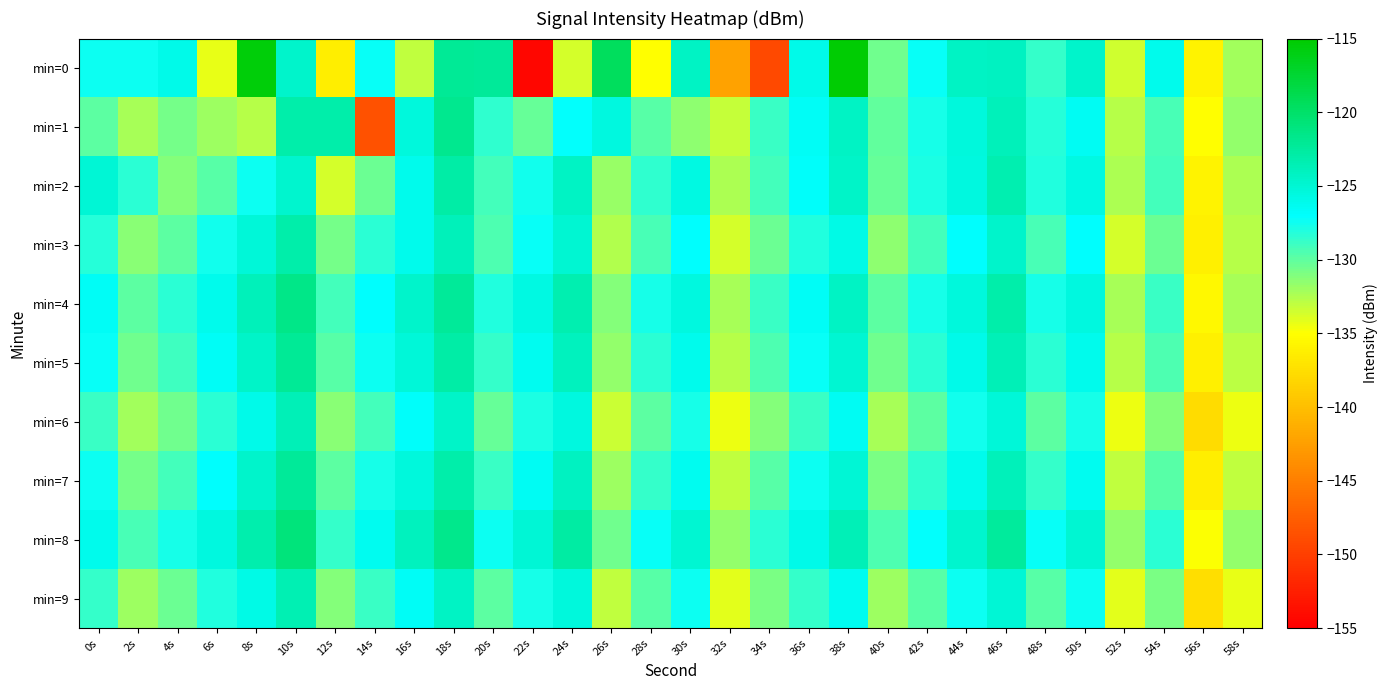

Reading left to right, what are all the values shown in this chart?

min=0: 0s=-127.4	2s=-127.5	4s=-126.1	6s=-134.3	8s=-115.5	10s=-124.6	12s=-136.3	14s=-127.2	16s=-133.1	18s=-122.1	20s=-122.3	22s=-154.4	24s=-133.6	26s=-119.5	28s=-135.0	30s=-124.3	32s=-142.3	34s=-149.2	36s=-125.9	38s=-115.3	40s=-130.5	42s=-127.2	44s=-124.4	46s=-124.2	48s=-128.7	50s=-124.6	52s=-133.6	54s=-126.2	56s=-135.9	58s=-132.1
min=1: 0s=-129.9	2s=-132.3	4s=-130.8	6s=-131.9	8s=-132.8	10s=-123.0	12s=-123.1	14s=-148.6	16s=-125.3	18s=-121.8	20s=-128.5	22s=-130.2	24s=-127.1	26s=-125.6	28s=-129.8	30s=-131.5	32s=-133.2	34s=-128.9	36s=-126.7	38s=-124.3	40s=-130.1	42s=-127.8	44s=-125.4	46s=-123.9	48s=-128.2	50s=-126.5	52s=-132.8	54s=-129.3	56s=-135.1	58s=-131.6
min=2: 0s=-125.1	2s=-128.3	4s=-131.2	6s=-129.7	8s=-127.5	10s=-124.8	12s=-133.6	14s=-130.4	16s=-126.2	18s=-122.9	20s=-129.1	22s=-127.6	24s=-124.3	26s=-131.8	28s=-128.5	30s=-125.7	32s=-132.4	34s=-129.1	36s=-126.8	38s=-124.5	40s=-130.2	42s=-127.9	44s=-125.6	46s=-123.3	48s=-128.0	50s=-125.7	52s=-132.4	54s=-129.1	56s=-135.8	58s=-132.5
min=3: 0s=-128.2	2s=-131.4	4s=-129.9	6s=-127.6	8s=-125.3	10s=-123.0	12s=-130.7	14s=-128.4	16s=-126.1	18s=-123.8	20s=-129.5	22s=-127.2	24s=-124.9	26s=-132.6	28s=-129.3	30s=-127.0	32s=-133.7	34s=-130.4	36s=-128.1	38s=-125.8	40s=-131.5	42s=-129.2	44s=-126.9	46s=-124.6	48s=-129.3	50s=-127.0	52s=-133.7	54s=-130.4	56s=-136.1	58s=-132.8
min=4: 0s=-126.7	2s=-129.9	4s=-128.4	6s=-126.1	8s=-123.8	10s=-121.5	12s=-129.2	14s=-126.9	16s=-124.6	18s=-122.3	20s=-128.0	22s=-125.7	24s=-123.4	26s=-131.1	28s=-127.8	30s=-125.5	32s=-132.2	34s=-128.9	36s=-126.6	38s=-124.3	40s=-130.0	42s=-127.7	44s=-125.4	46s=-123.1	48s=-127.8	50s=-125.5	52s=-132.2	54s=-128.9	56s=-135.6	58s=-132.3
min=5: 0s=-127.3	2s=-130.5	4s=-129.0	6s=-126.7	8s=-124.4	10s=-122.1	12s=-129.8	14s=-127.5	16s=-125.2	18s=-122.9	20s=-128.6	22s=-126.3	24s=-124.0	26s=-131.7	28s=-128.4	30s=-126.1	32s=-132.8	34s=-129.5	36s=-127.2	38s=-124.9	40s=-130.6	42s=-128.3	44s=-126.0	46s=-123.7	48s=-128.4	50s=-126.1	52s=-132.8	54s=-129.5	56s=-136.2	58s=-132.9
min=6: 0s=-128.9	2s=-132.1	4s=-130.6	6s=-128.3	8s=-126.0	10s=-123.7	12s=-131.4	14s=-129.1	16s=-126.8	18s=-124.5	20s=-130.2	22s=-127.9	24s=-125.6	26s=-133.3	28s=-130.0	30s=-127.7	32s=-134.4	34s=-131.1	36s=-128.8	38s=-126.5	40s=-132.2	42s=-129.9	44s=-127.6	46s=-125.3	48s=-130.0	50s=-127.7	52s=-134.4	54s=-131.1	56s=-137.8	58s=-134.5
min=7: 0s=-127.5	2s=-130.7	4s=-129.2	6s=-126.9	8s=-124.6	10s=-122.3	12s=-130.0	14s=-127.7	16s=-125.4	18s=-123.1	20s=-128.8	22s=-126.5	24s=-124.2	26s=-131.9	28s=-128.6	30s=-126.3	32s=-133.0	34s=-129.7	36s=-127.4	38s=-125.1	40s=-130.8	42s=-128.5	44s=-126.2	46s=-123.9	48s=-128.6	50s=-126.3	52s=-133.0	54s=-129.7	56s=-136.4	58s=-133.1
min=8: 0s=-126.1	2s=-129.3	4s=-127.8	6s=-125.5	8s=-123.2	10s=-120.9	12s=-128.6	14s=-126.3	16s=-124.0	18s=-121.7	20s=-127.4	22s=-125.1	24s=-122.8	26s=-130.5	28s=-127.2	30s=-124.9	32s=-131.6	34s=-128.3	36s=-126.0	38s=-123.7	40s=-129.4	42s=-127.1	44s=-124.8	46s=-122.5	48s=-127.2	50s=-124.9	52s=-131.6	54s=-128.3	56s=-135.0	58s=-131.7
min=9: 0s=-128.7	2s=-131.9	4s=-130.4	6s=-128.1	8s=-125.8	10s=-123.5	12s=-131.2	14s=-128.9	16s=-126.6	18s=-124.3	20s=-130.0	22s=-127.7	24s=-125.4	26s=-133.1	28s=-129.8	30s=-127.5	32s=-134.2	34s=-130.9	36s=-128.6	38s=-126.3	40s=-132.0	42s=-129.7	44s=-127.4	46s=-125.1	48s=-129.8	50s=-127.5	52s=-134.2	54s=-130.9	56s=-137.6	58s=-134.3